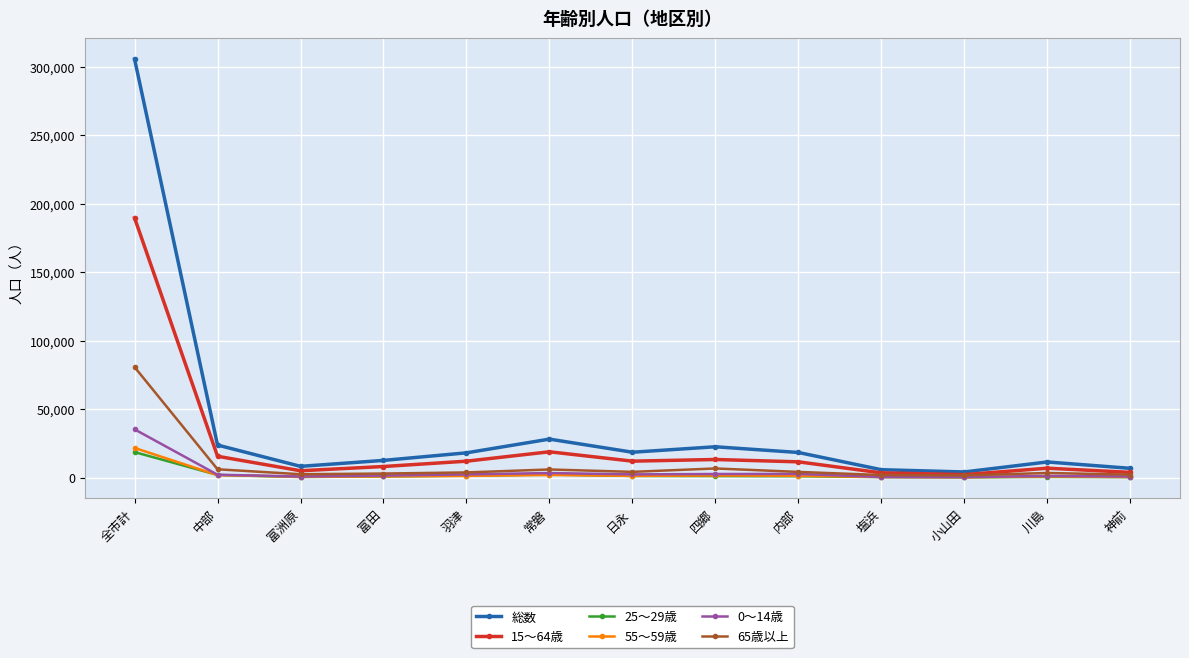

What value does the 25～29歳 series have at 神前?

319